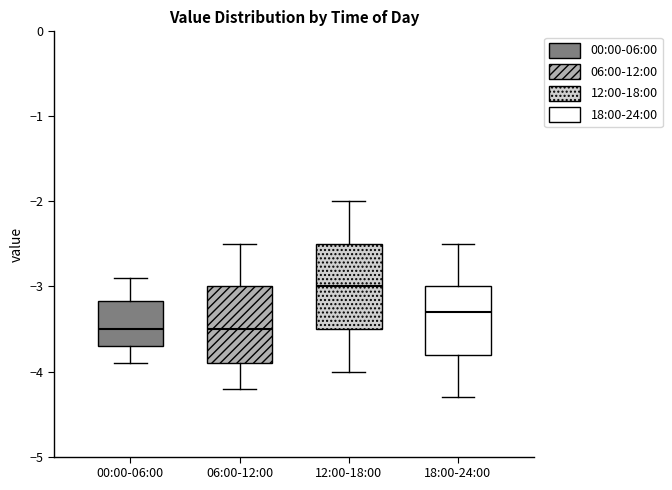

Where does the median line of the box for 12:00-18:00 sit on the y-axis? The values are not printed on the chart, so give them approximately, as read against the axis.

-3.0